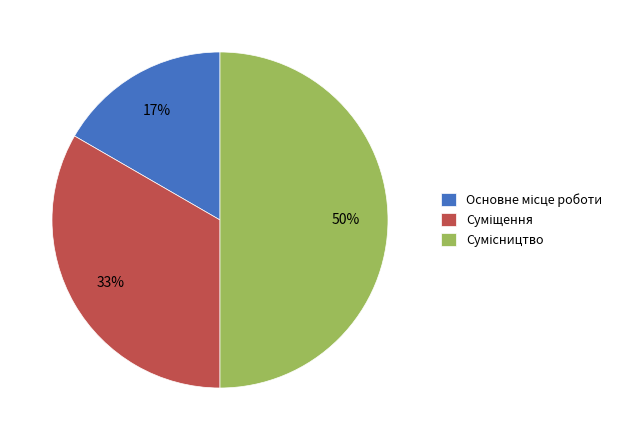

To the nearest percent, what is the average slice percentage?

33%